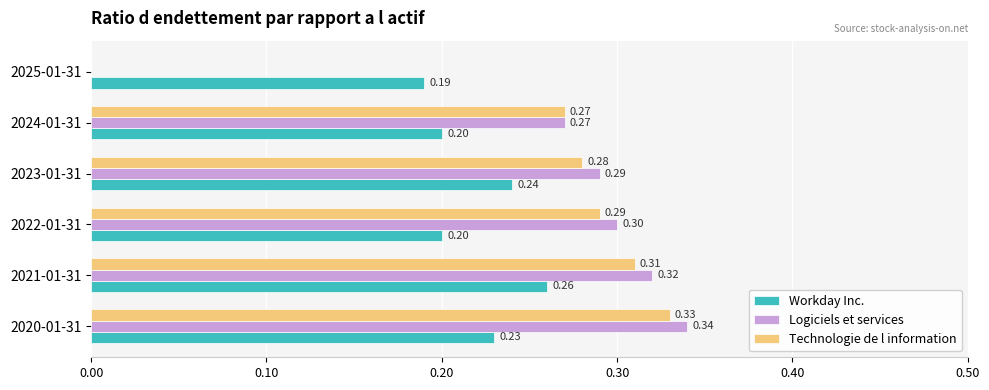

At which category is the sum across all series the highest?

2020-01-31